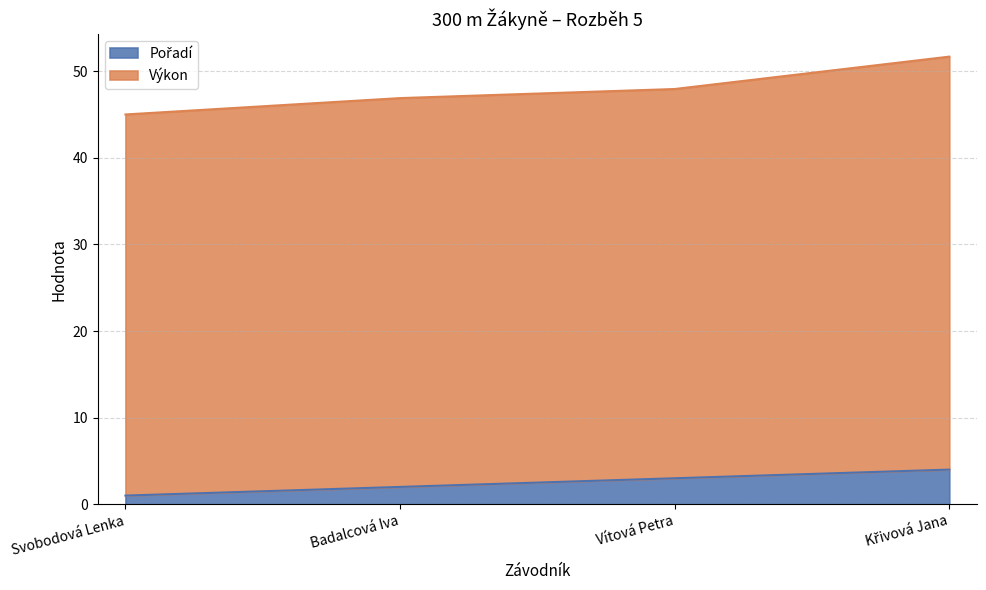

What is the change in value from Svobodová Lenka to Křivová Jana?

+3